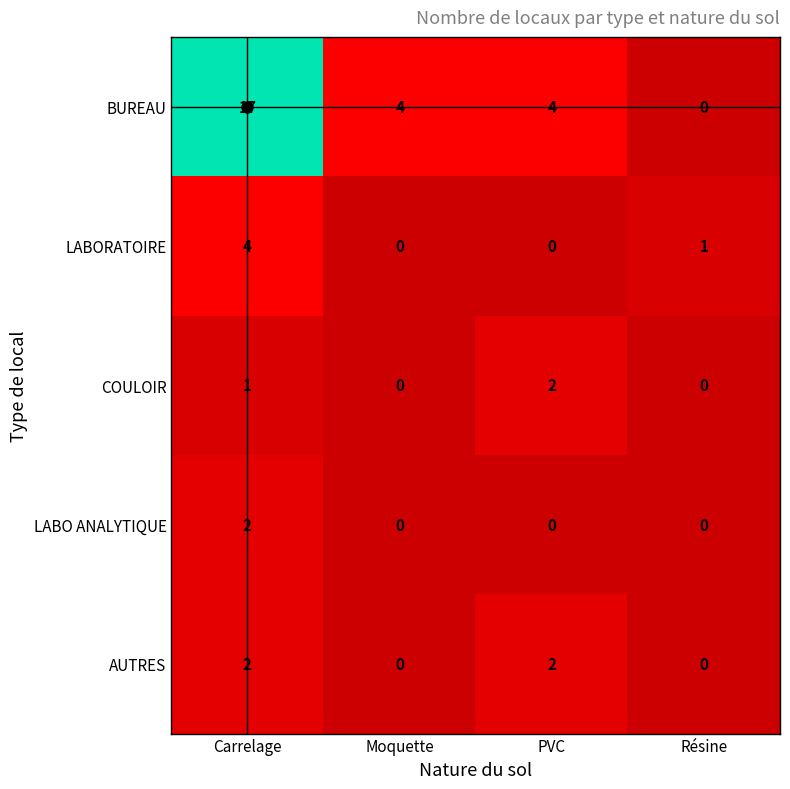

Is it true that LABO ANALYTIQUE equals 1 at Moquette?

False